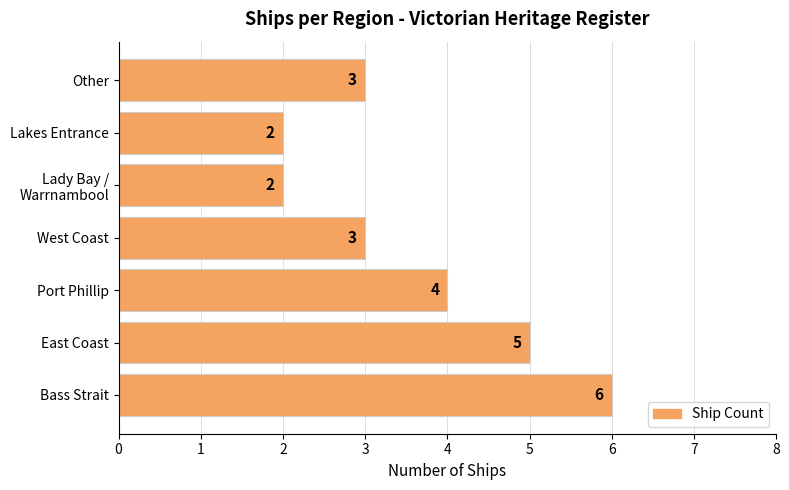

Are the bars grouped side by side (vs. stacked)?

No